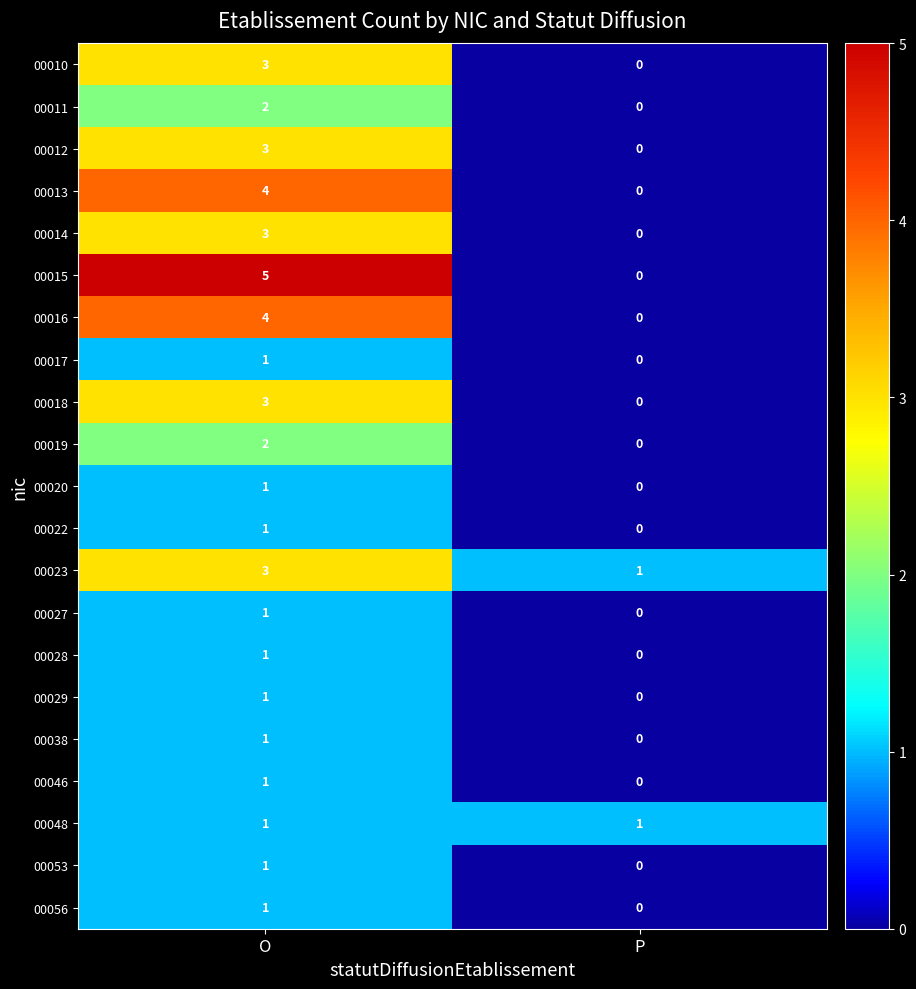

Which category has the lowest value across all series?

P